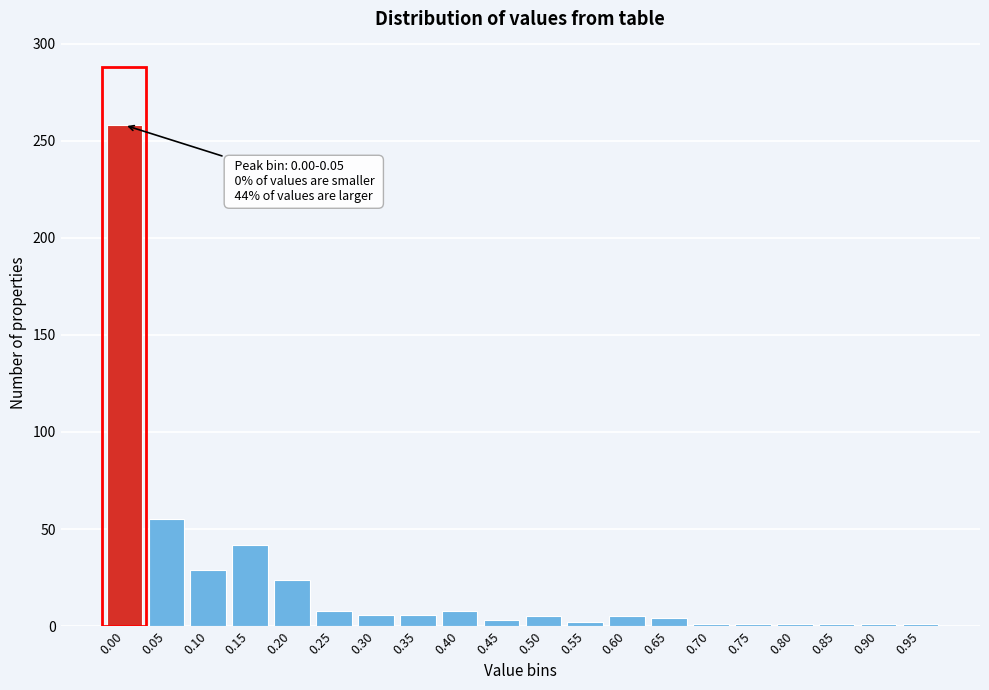

What is the difference between the maximum and second lowest values?

257